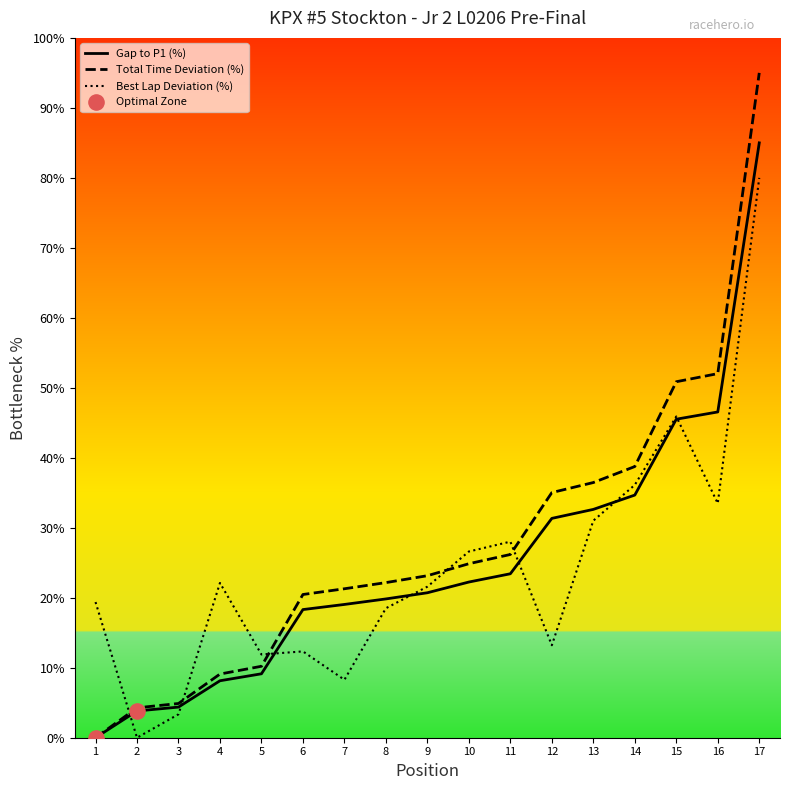

Which series changed the most between 8 and 16?

Total Time Deviation (%)